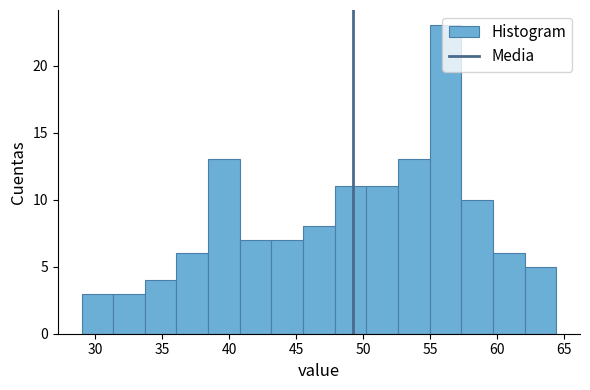

Reading left to right, list every bar in this chart as the range it spans on the x-axis followed by its height. Neither the bar edges nor the heights are printed on the chart, so give them approximately, as read against the axes.

29.0 to 31.5: 3
31.5 to 33.5: 3
33.5 to 36.0: 4
36.0 to 38.5: 6
38.5 to 41.0: 13
41.0 to 43.0: 7
43.0 to 45.5: 7
45.5 to 48.0: 8
48.0 to 50.0: 11
50.0 to 52.5: 11
52.5 to 55.0: 13
55.0 to 57.5: 23
57.5 to 59.5: 10
59.5 to 62.0: 6
62.0 to 64.5: 5